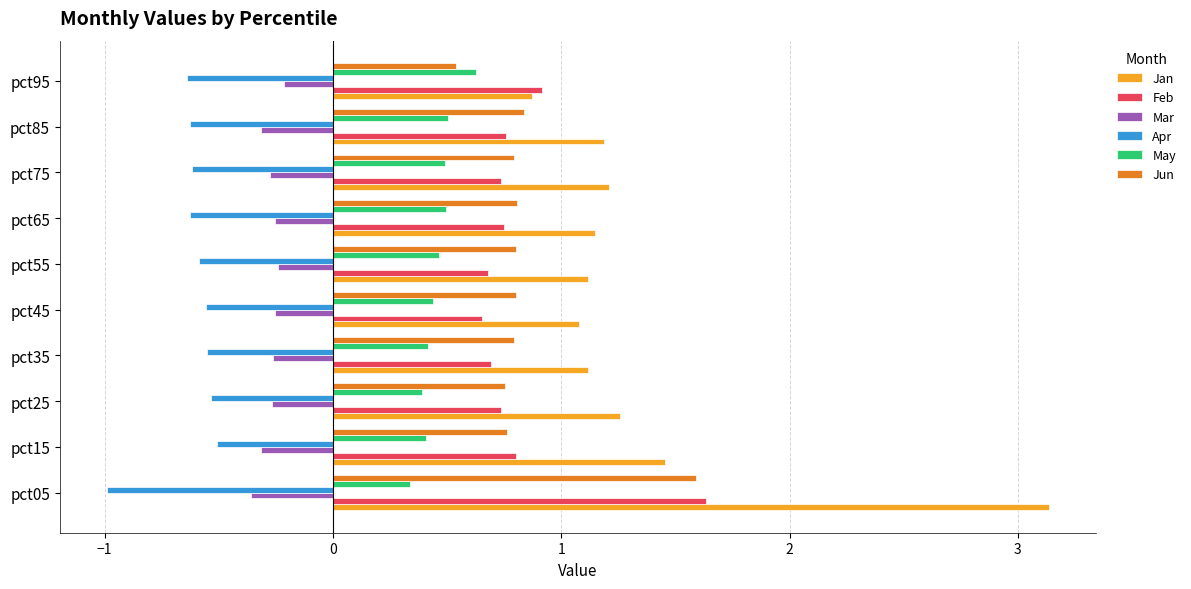

List the series in order of their peak value, highest first.

Jan, Feb, Jun, May, Mar, Apr